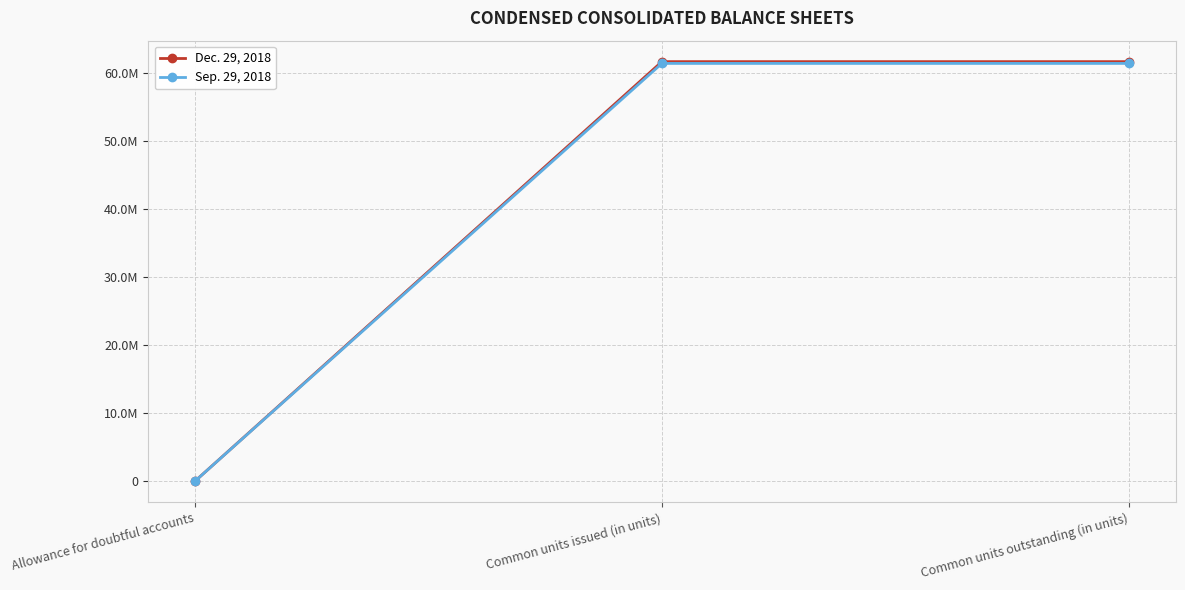

What is the label of the 1st point from the right?

Common units outstanding (in units)